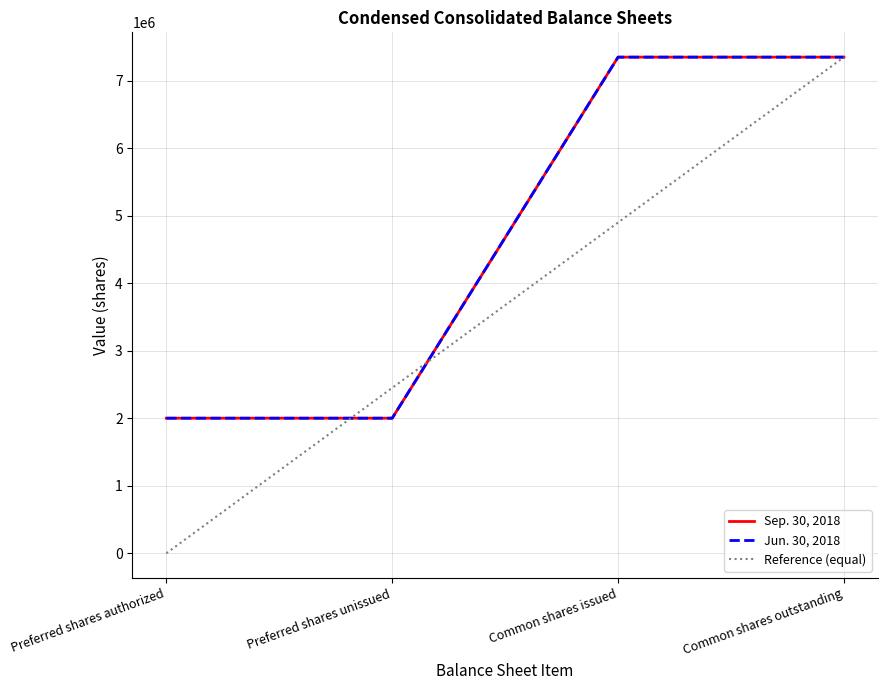

Does the chart have visible grid lines?

Yes